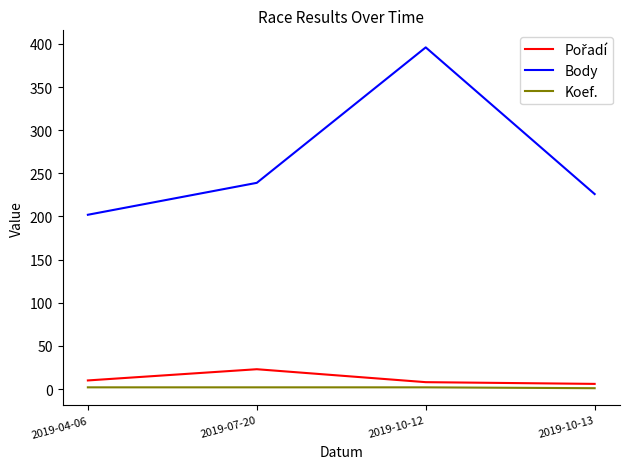

Does the chart have visible grid lines?

No